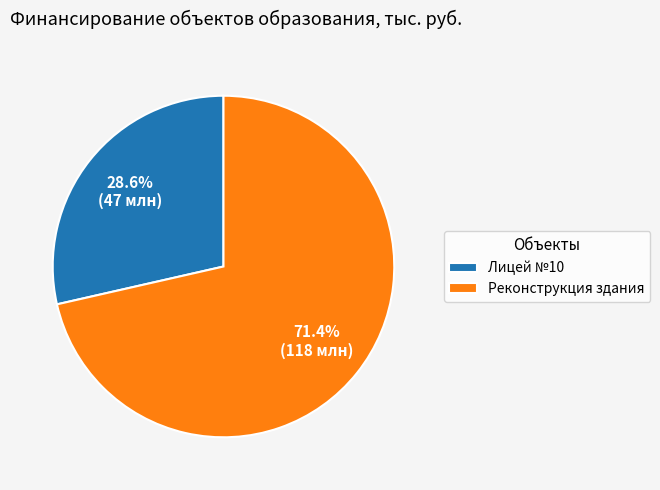

Which slice is the largest?

Реконструкция здания